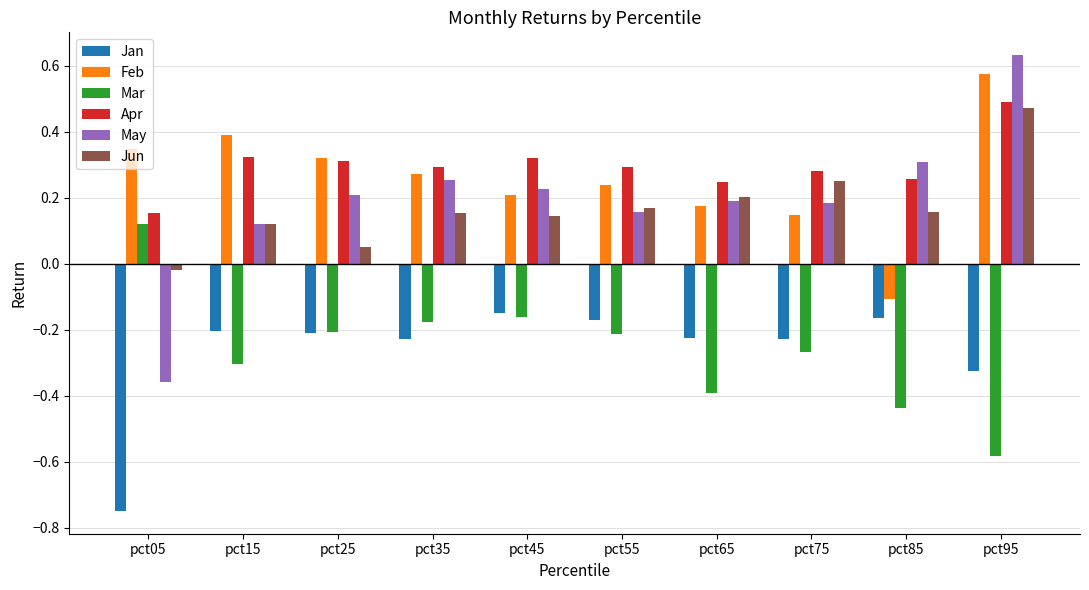

At which category does the chart reach its minimum across all series?

pct05